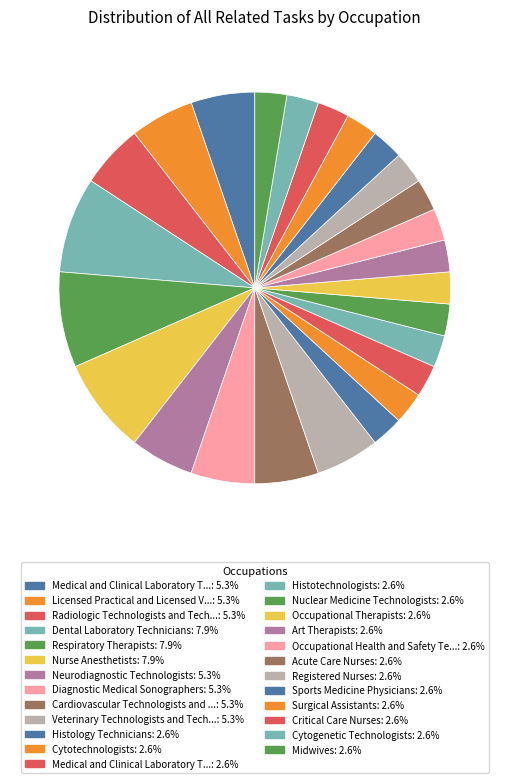

What is the smallest slice in the pie chart?

Histology Technicians